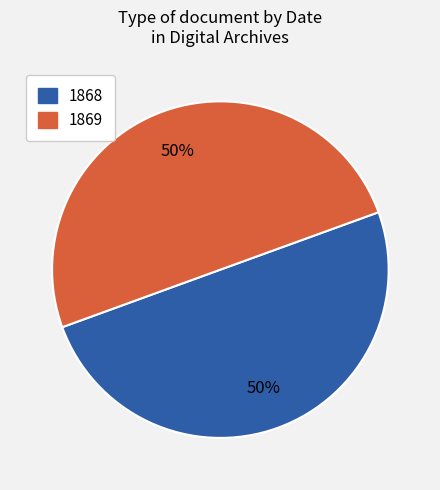

Do 1868 and 1869 together represent more than half of the pie?

Yes